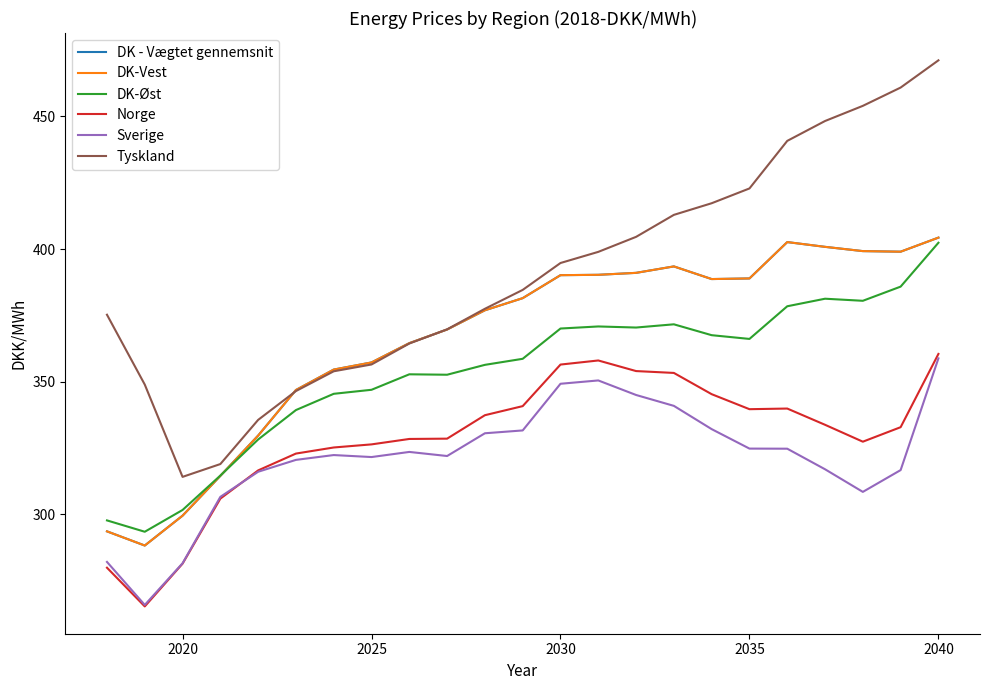

Does the chart have visible grid lines?

No